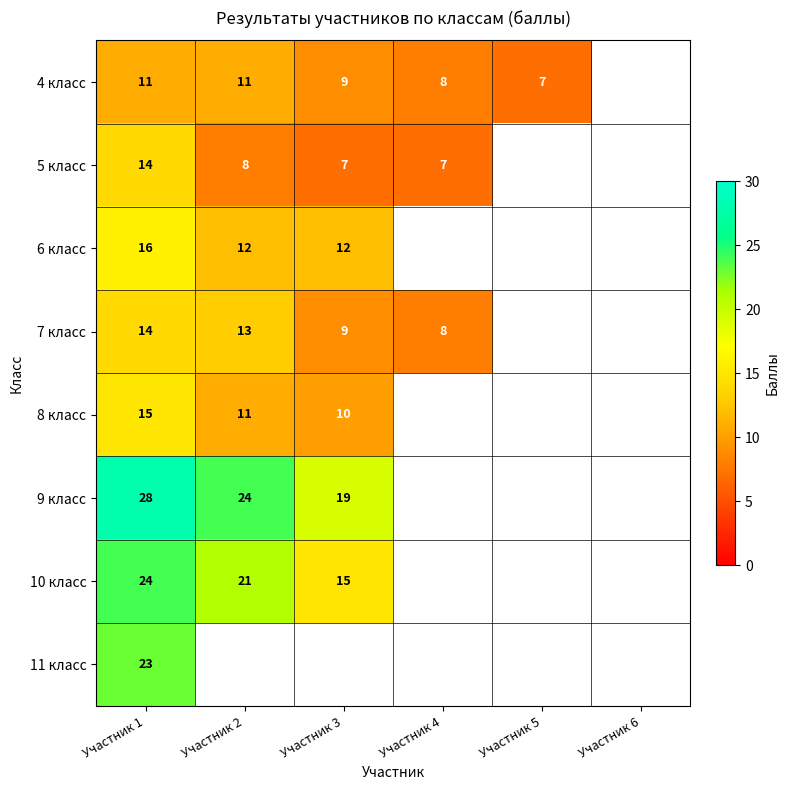

Is it true that 9 класс equals 10 at Участник 1?

False